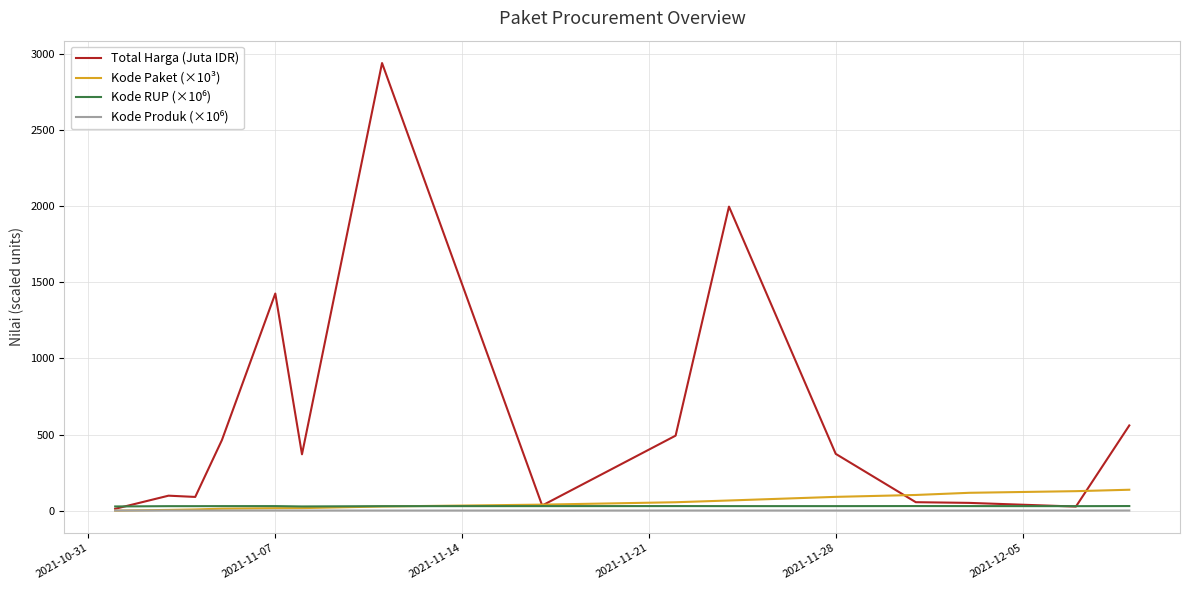

What is the greatest value displayed?

2939.0